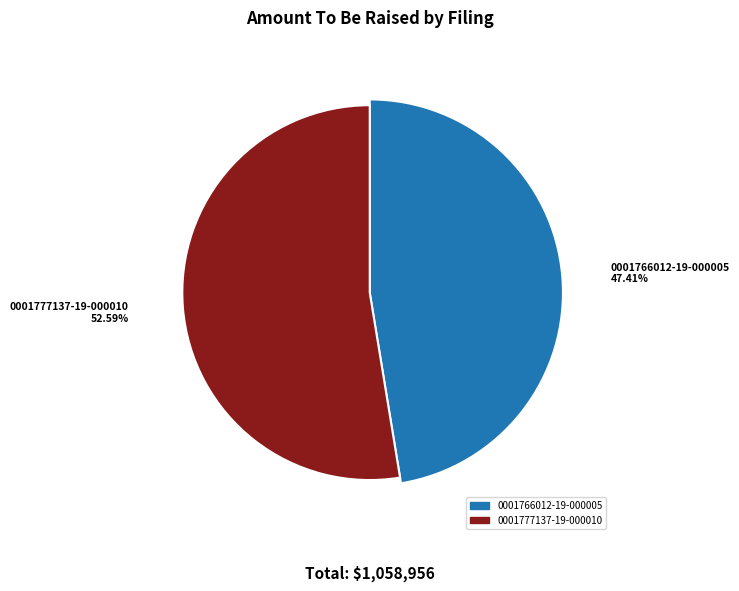

What is the smallest slice in the pie chart?

0001766012-19-000005